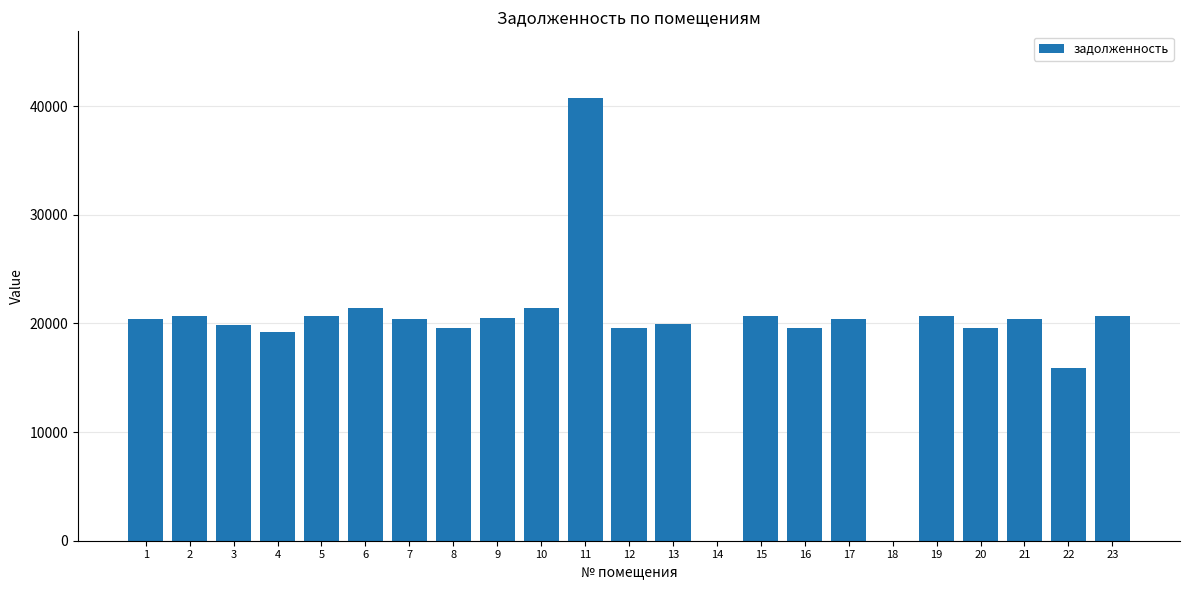

The value at 8 is 19626.8. True or false?

True